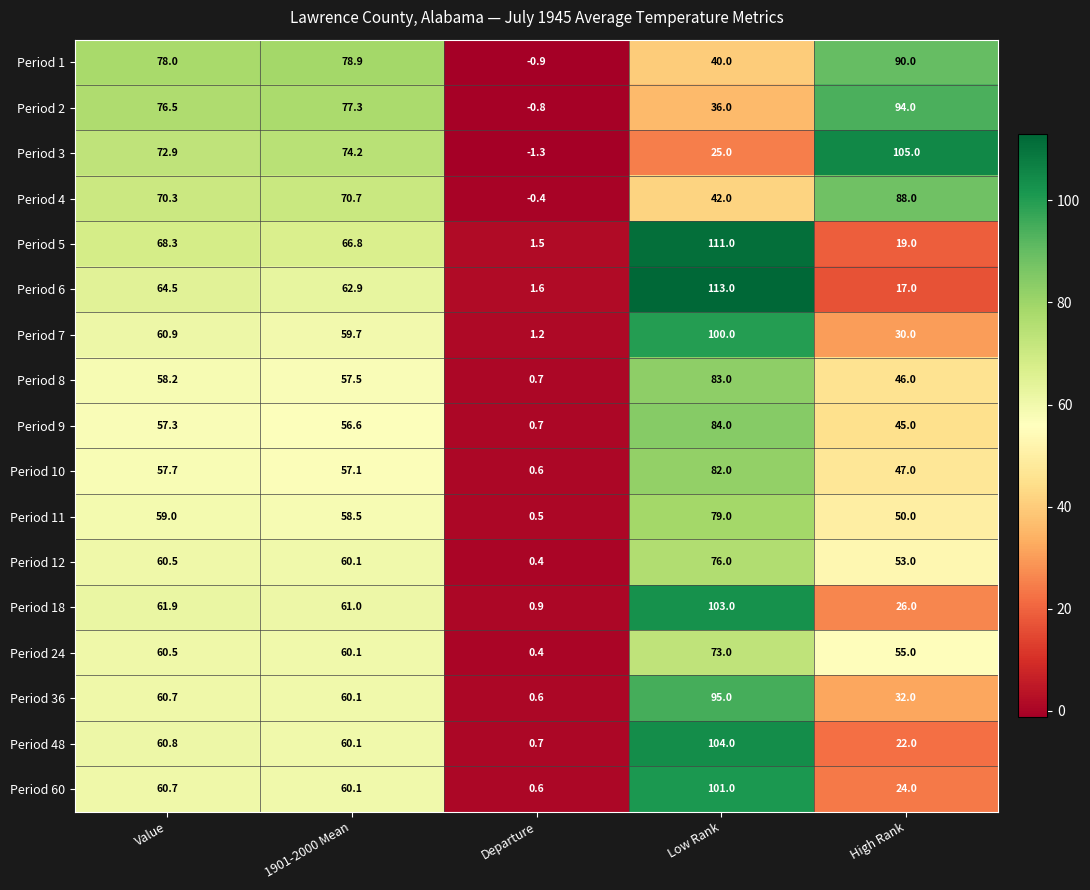

Between 1901-2000 Mean and Low Rank, which series saw the biggest shift?

Period 6